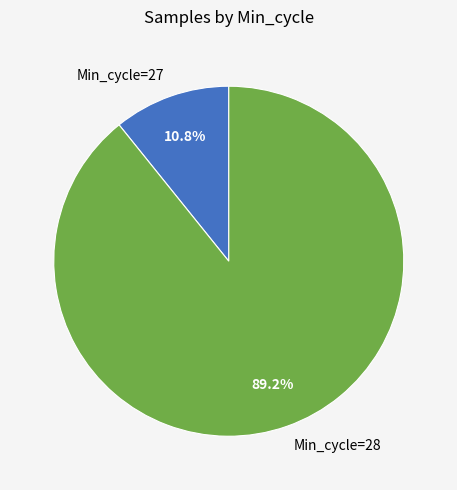

Count the number of slices in the pie.

2